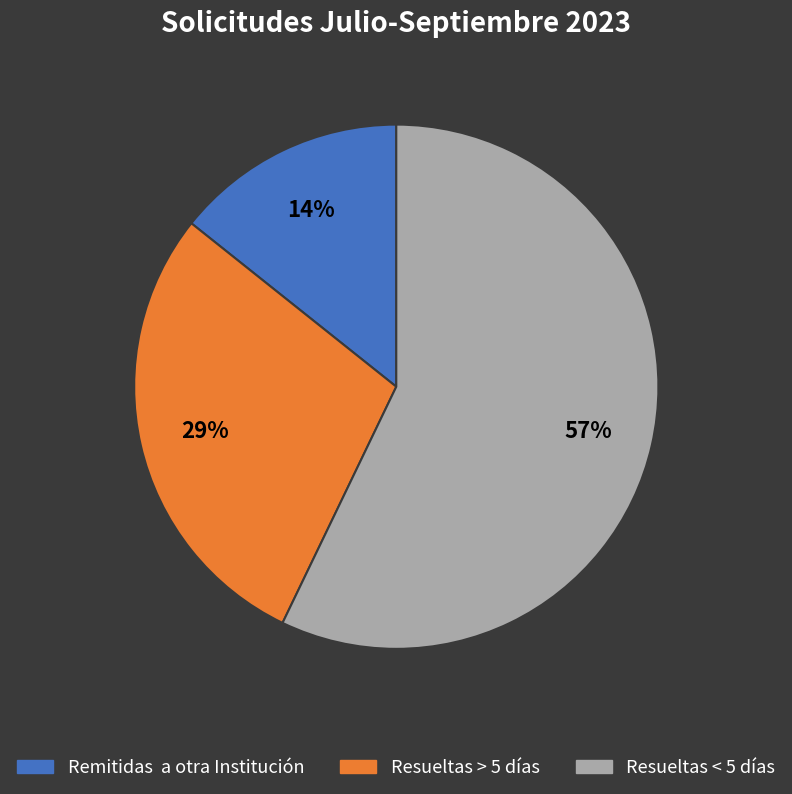

Does any single category account for the majority?

Yes